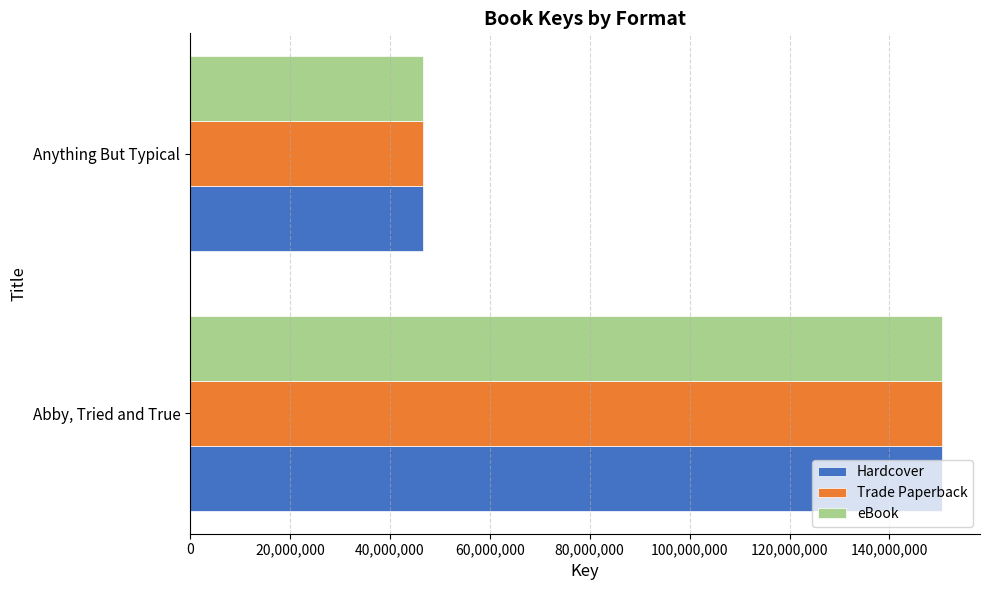

What are all the series names shown in the legend?

Hardcover, Trade Paperback, eBook